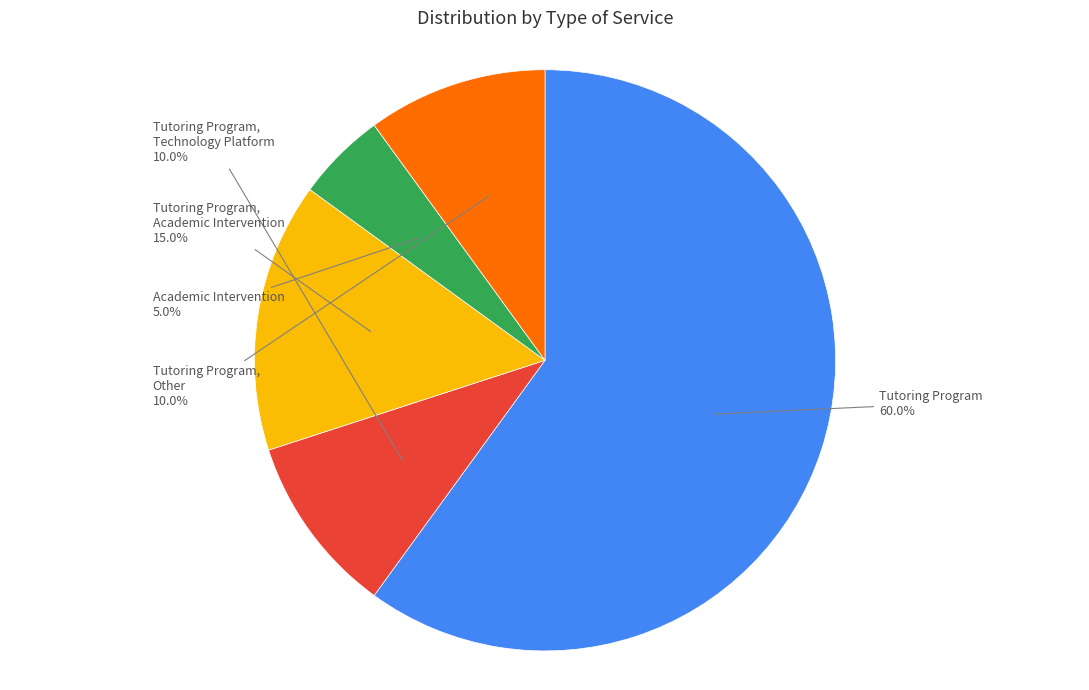

Does any single category account for the majority?

Yes